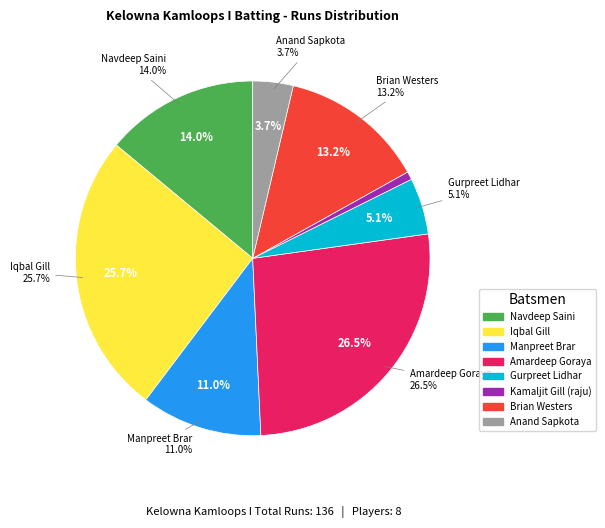

True or false: Iqbal Gill accounts for 38% of the total.

False